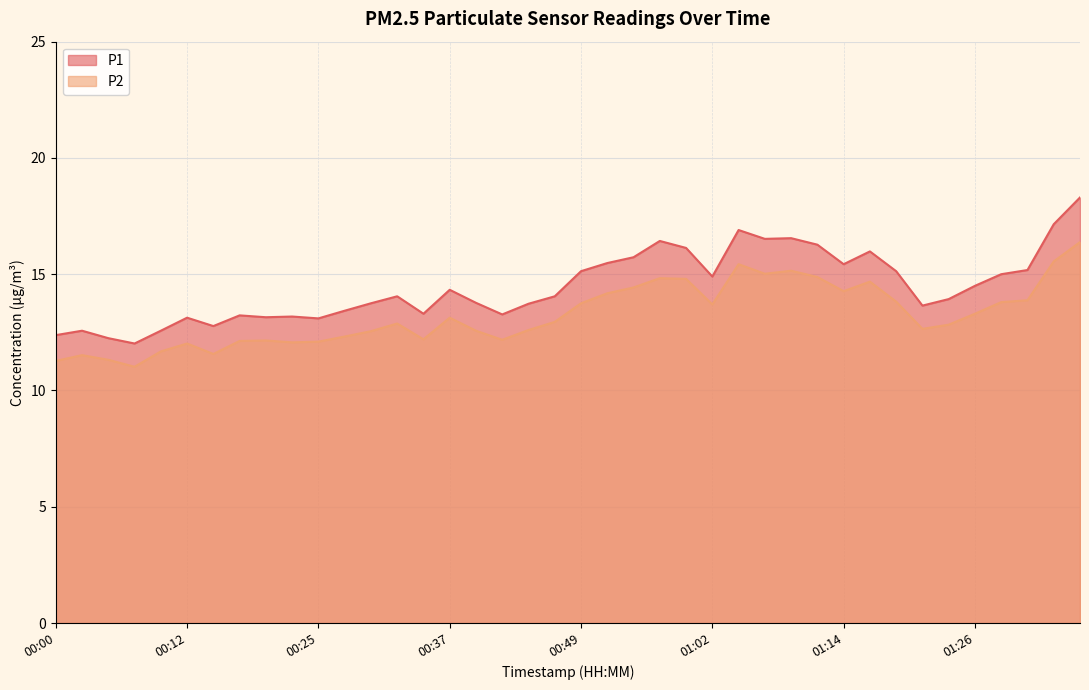

True or false: P2 and P1 cross at least once.

False